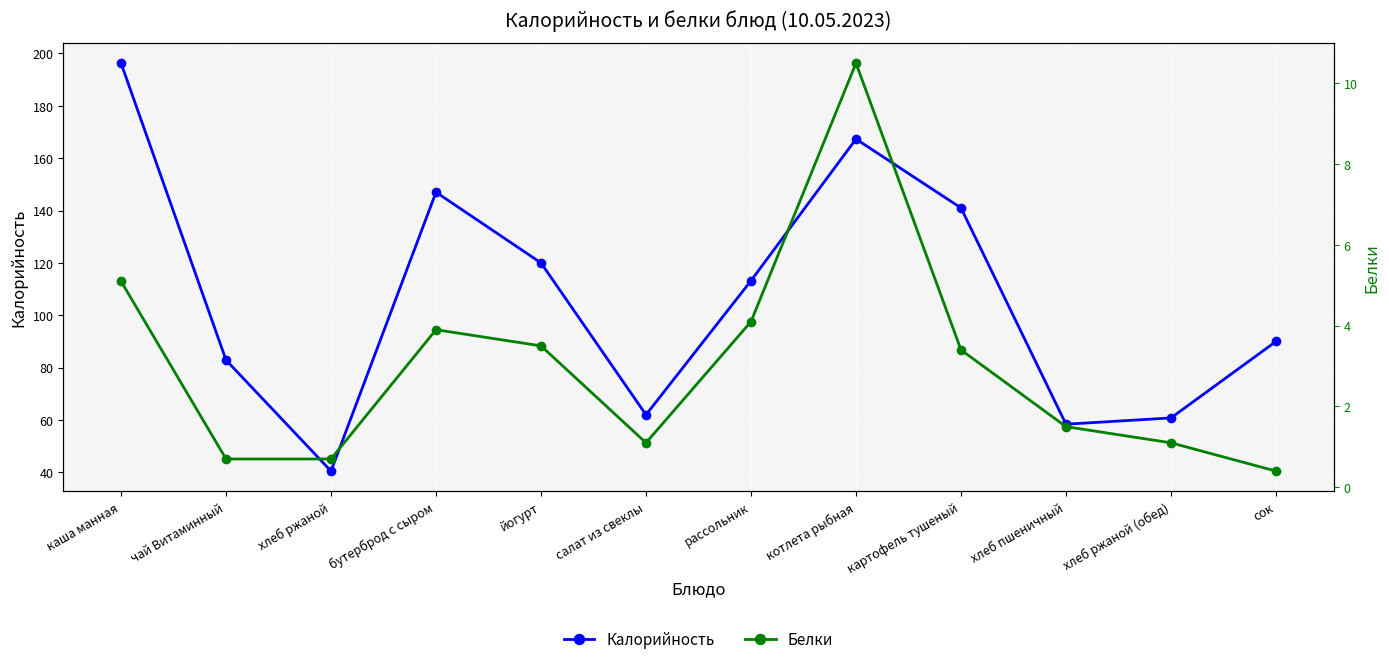

Reading left to right, transcribe all the data shown in this chart.

Калорийность: 196.3	82.9	40.5	147.0	120.0	62.0	113.2	167.3	141.0	58.4	60.8	90.0
Белки: 5.1	0.7	0.7	3.9	3.5	1.1	4.1	10.5	3.4	1.5	1.1	0.4